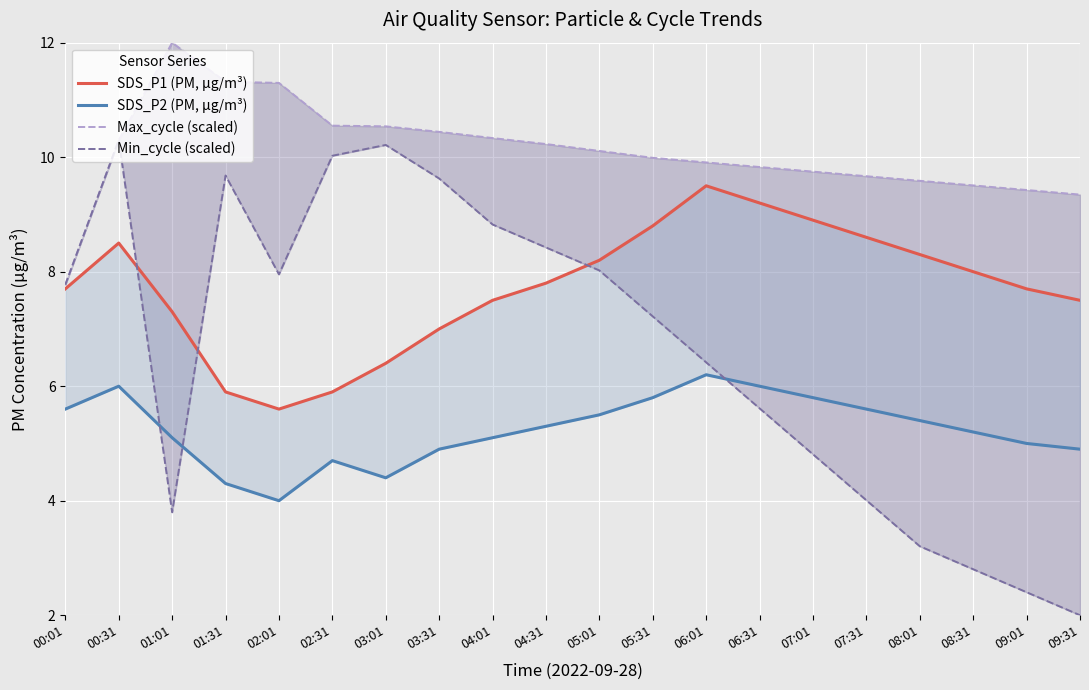

How many interior local valleys does the SDS_P2 (PM, µg/m³) series have?

2